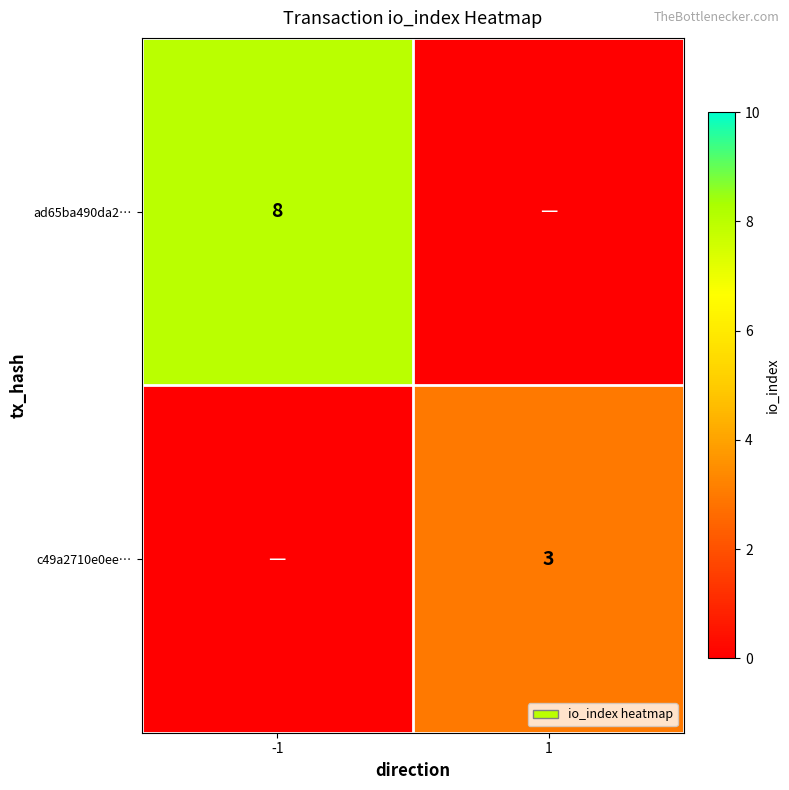

True or false: c49a2710e0ee… has a value of 3 at 1.

True